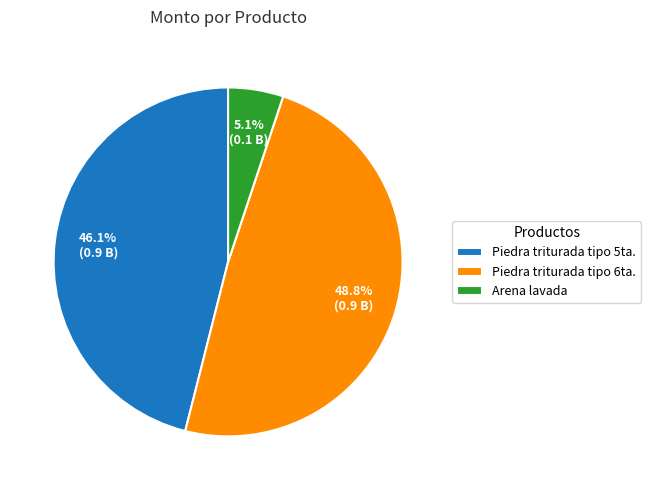

Combined, do Arena lavada and Piedra triturada tipo 5ta. account for over 50%?

Yes